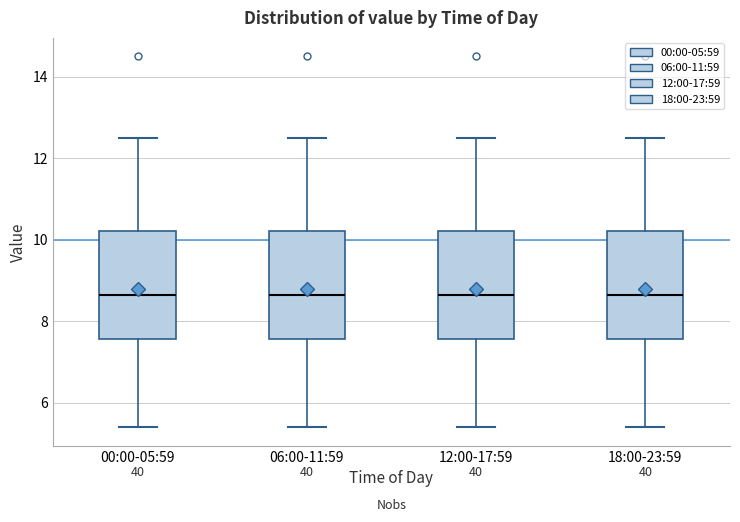

Where does the upper whisker of the box for 00:00-05:59 end on the y-axis? The values are not printed on the chart, so give them approximately, as read against the axis.

12.6